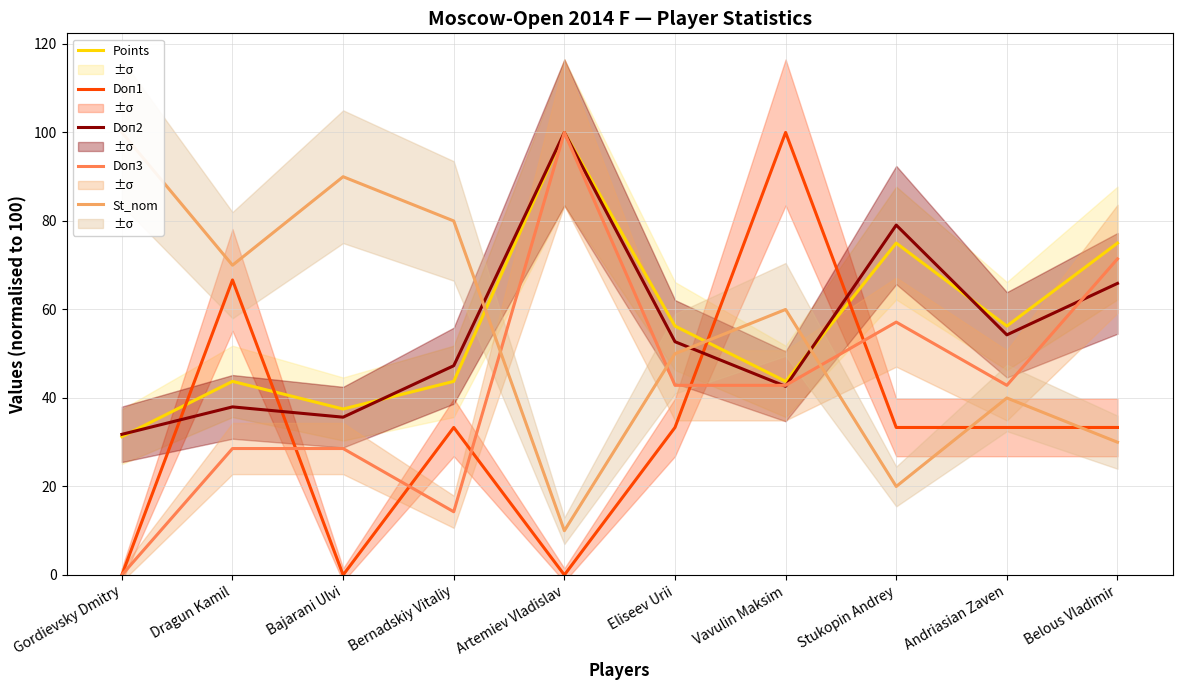

True or false: Doп2 has more than 1 interior local peaks.

True